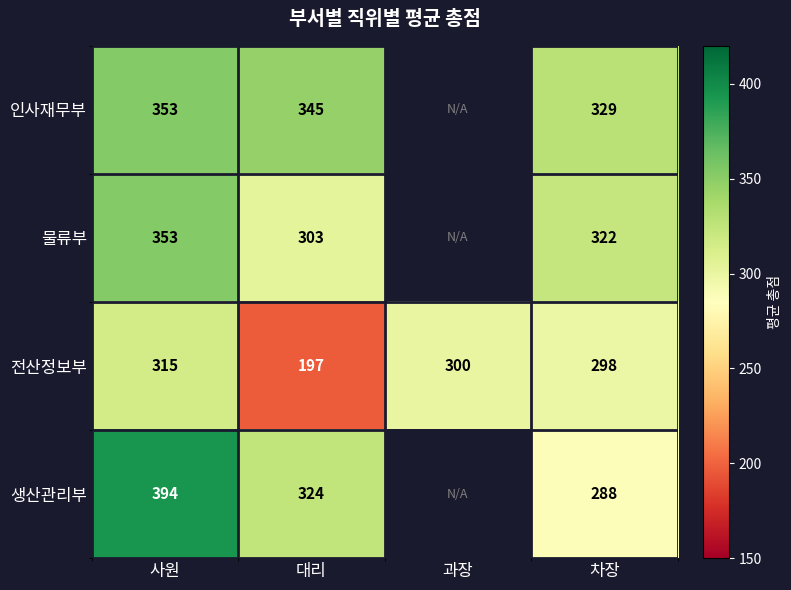

Between 사원 and 대리, which series saw the biggest shift?

전산정보부